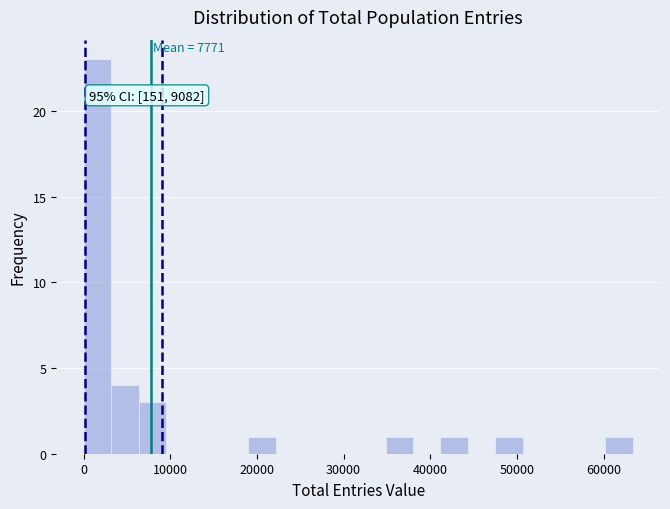

Around what value on the x-axis is the tallest bar? Give the approximate position of its centre, as read against the axis.

2000